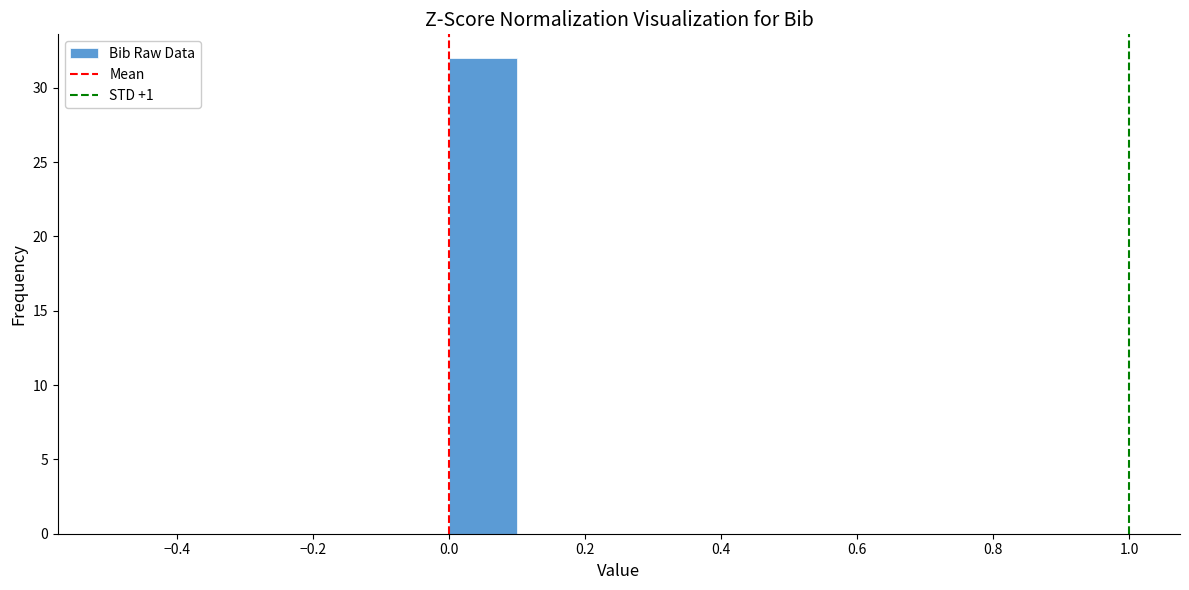

Which range on the x-axis has the tallest bar?

0.0 to 0.1